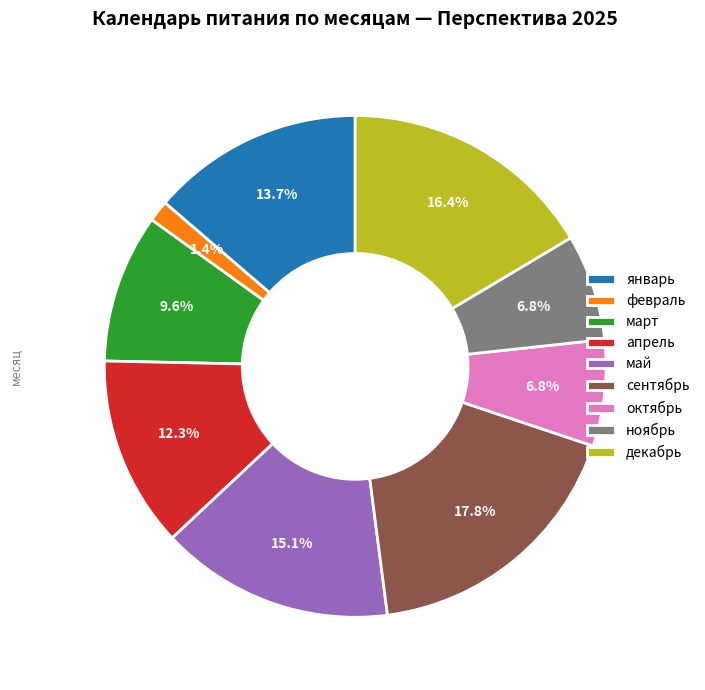

What is the ratio of the value at март to the value at сентябрь?

0.5